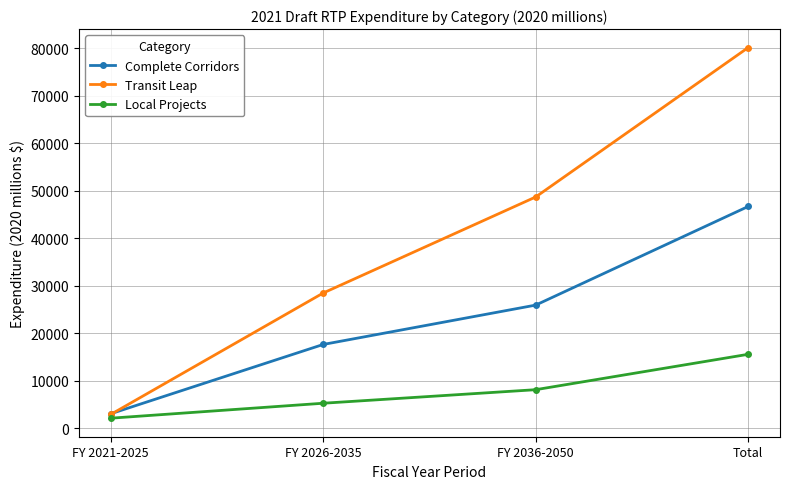

Is the value of Transit Leap at Total greater than the value of Local Projects at FY 2021-2025?

Yes